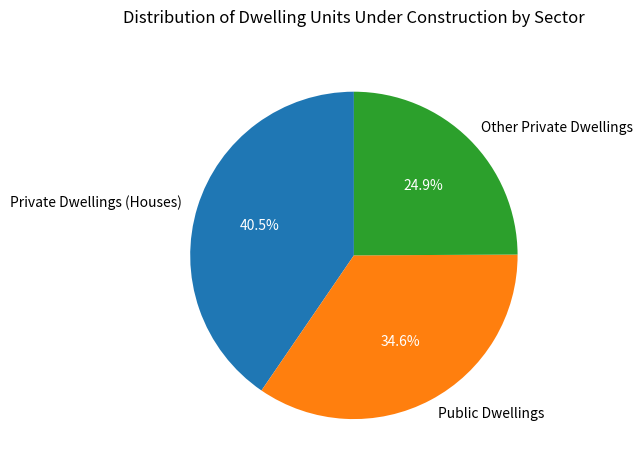

To the nearest percent, what is the difference between the largest and smallest slice percentages?

16%